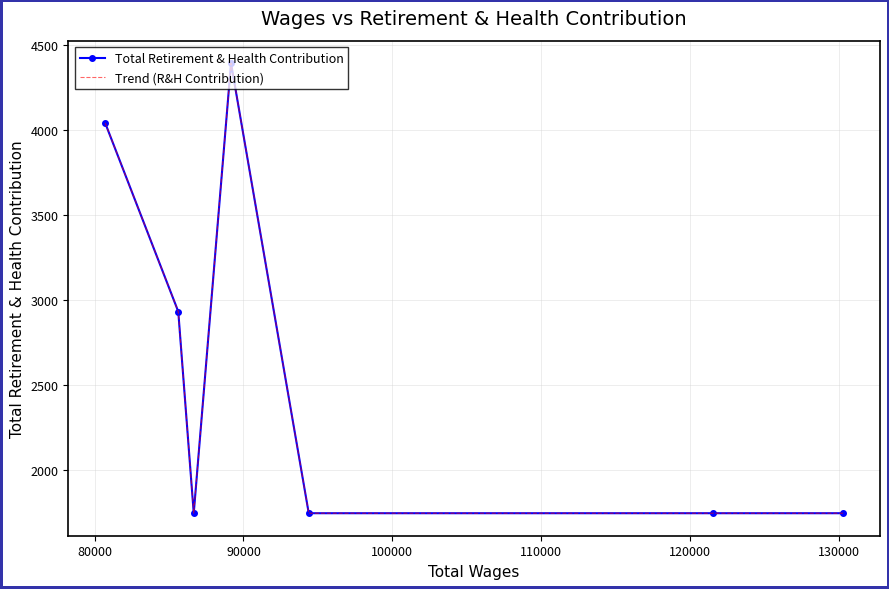

True or false: Total Retirement & Health Contribution and Trend (R&H Contribution) intersect in this chart.

False